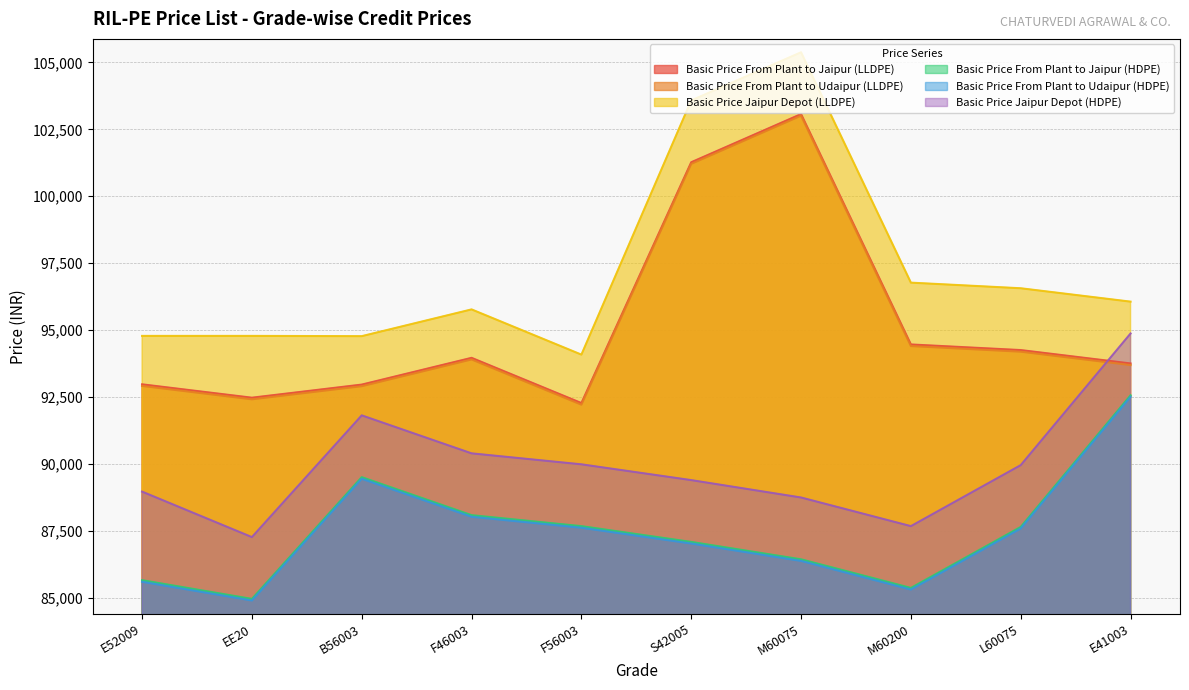

Which series has the largest total across all categories?

Basic Price Jaipur Depot (LLDPE)